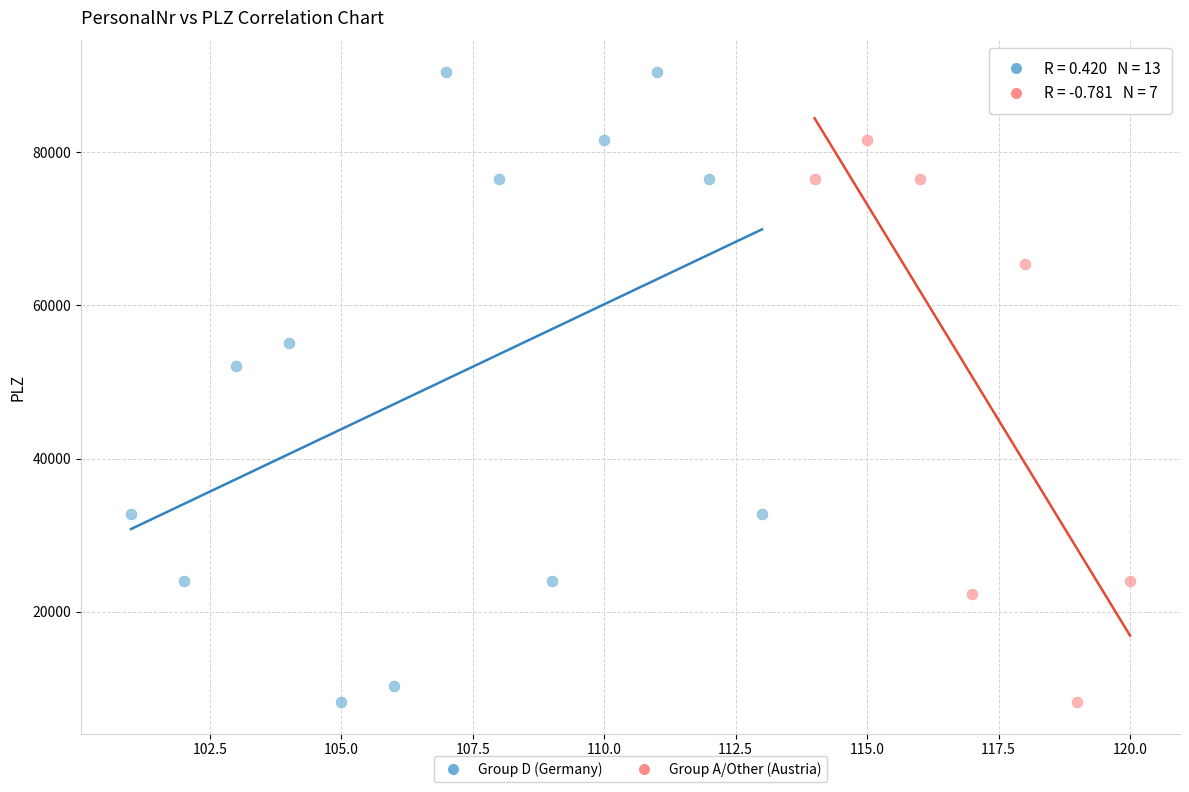

Which series contains the highest Y value?

Group D (Germany)